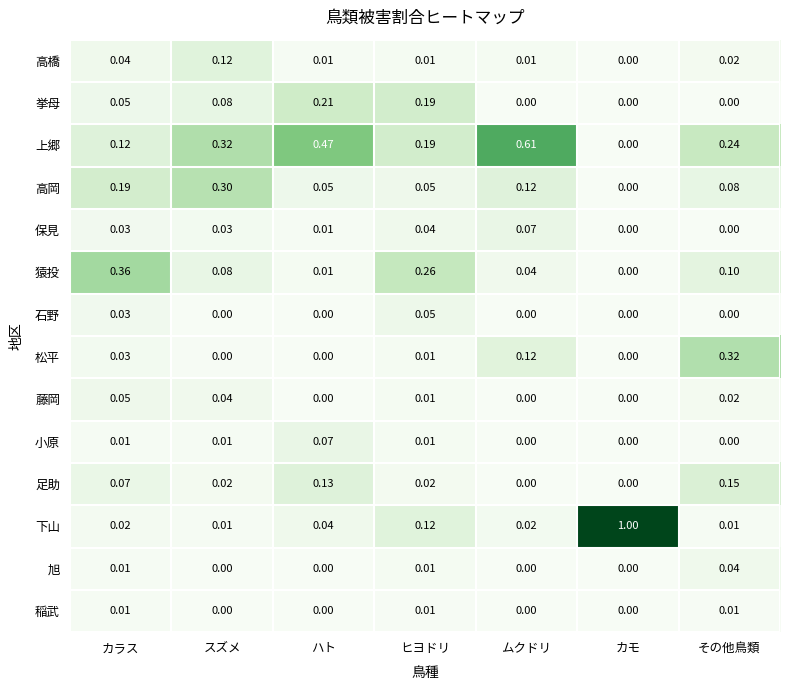

At how many categories does at least one series exceed 0?

7